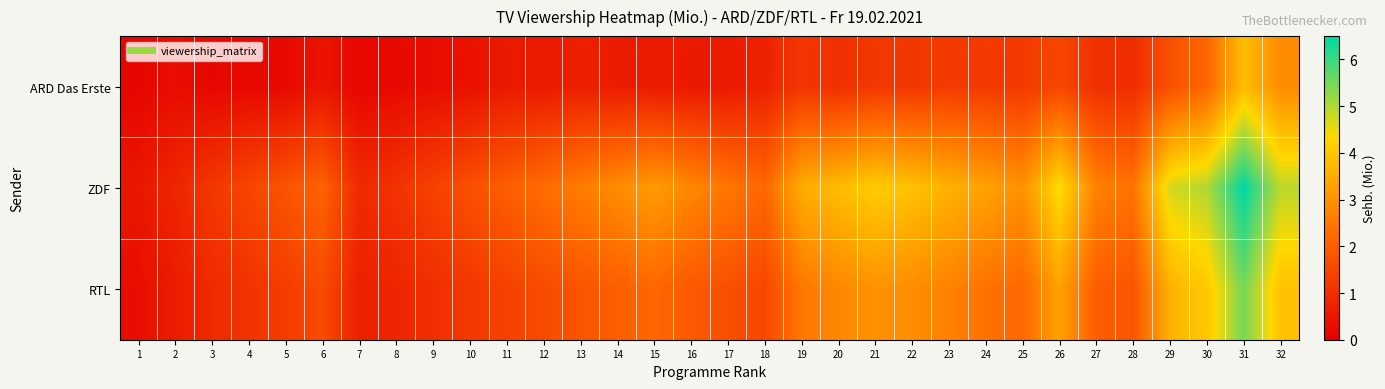

Reading right to left, what are all the values shown in this chart?

ARD Das Erste: 32=2.9	31=3.8	30=2.2	29=1.7	28=1.0	27=1.0	26=1.5	25=1.2	24=1.2	23=1.3	22=1.2	21=1.2	20=1.0	19=1.2	18=0.7	17=0.6	16=0.5	15=0.6	14=0.6	13=0.7	12=0.6	11=0.6	10=0.4	9=0.3	8=0.2	7=0.2	6=0.4	5=0.2	4=0.2	3=0.2	2=0.3	1=0.1
ZDF: 32=4.9	31=6.5	30=5.0	29=4.7	28=2.4	27=2.7	26=4.4	25=3.0	24=3.3	23=3.6	22=3.9	21=4.1	20=3.8	19=3.5	18=2.2	17=2.5	16=2.8	15=3.2	14=2.9	13=2.6	12=2.3	11=2.0	10=1.7	9=1.4	8=1.1	7=0.9	6=2.1	5=1.8	4=1.5	3=1.2	2=0.8	1=0.5
RTL: 32=3.9	31=5.5	30=4.0	29=3.6	28=1.8	27=2.0	26=3.3	25=2.2	24=2.4	23=2.7	22=2.9	21=3.0	20=2.8	19=2.5	18=1.5	17=1.7	16=1.9	15=2.2	14=2.0	13=1.8	12=1.6	11=1.4	10=1.2	9=1.0	8=0.8	7=0.7	6=1.6	5=1.3	4=1.1	3=0.9	2=0.6	1=0.3